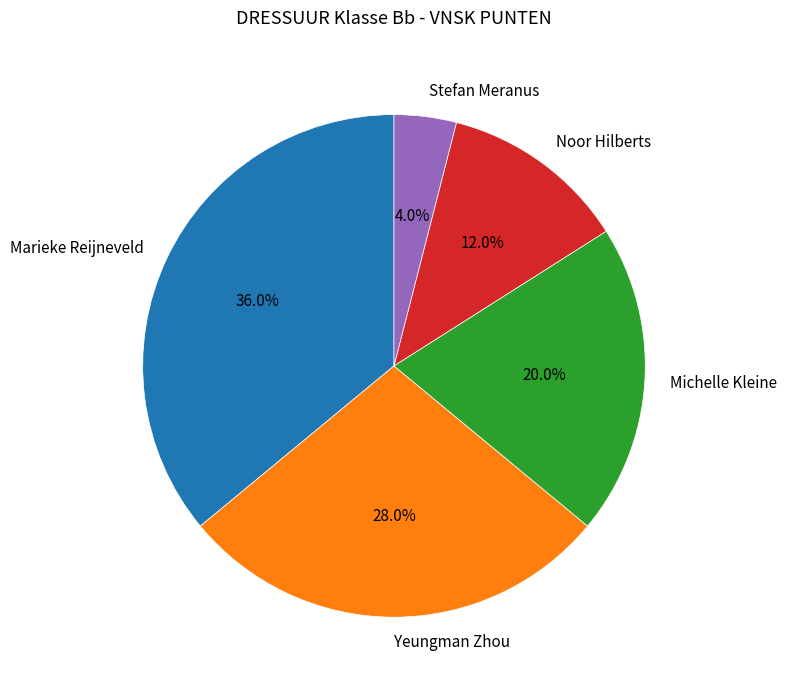

Count the number of slices in the pie.

5